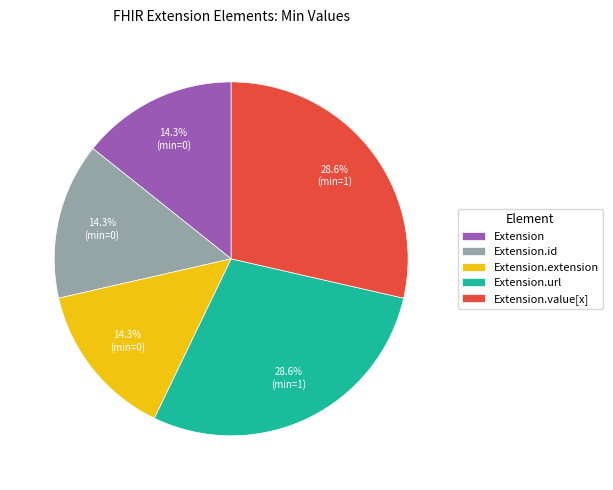

What is the ratio of the value at Extension.id to the value at Extension.extension?

1.0